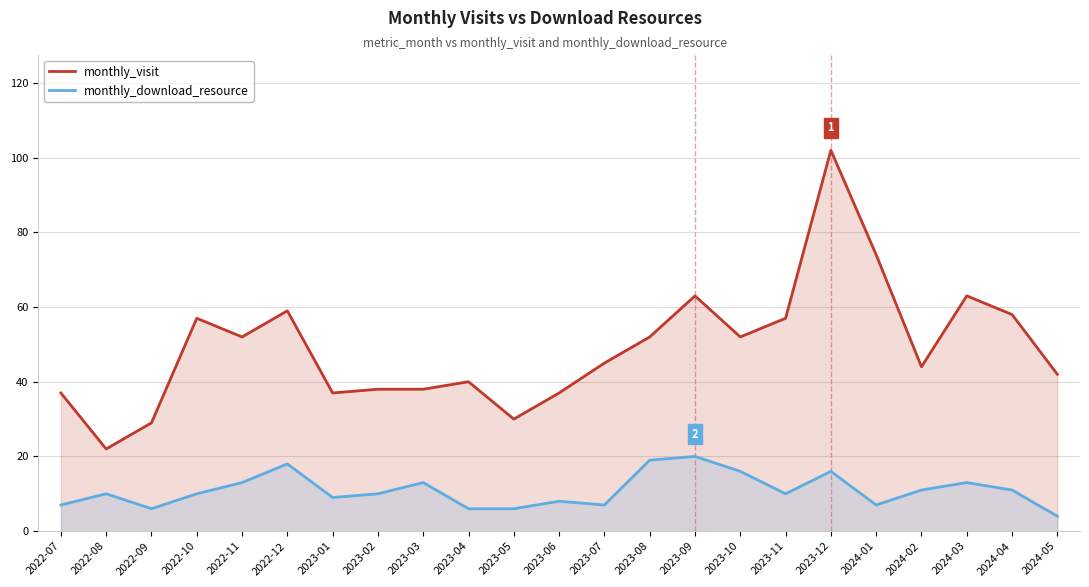

The value of monthly_visit at 2023-05 is 30. True or false?

True